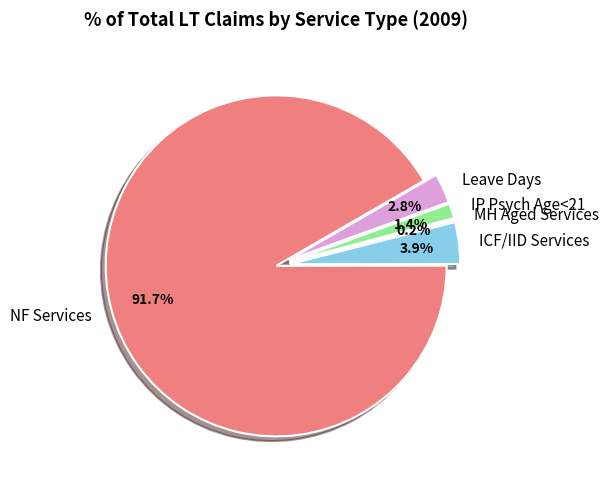

Approximately how many times larger is the value at Leave Days compared to IP Psych Age<21?

2.0